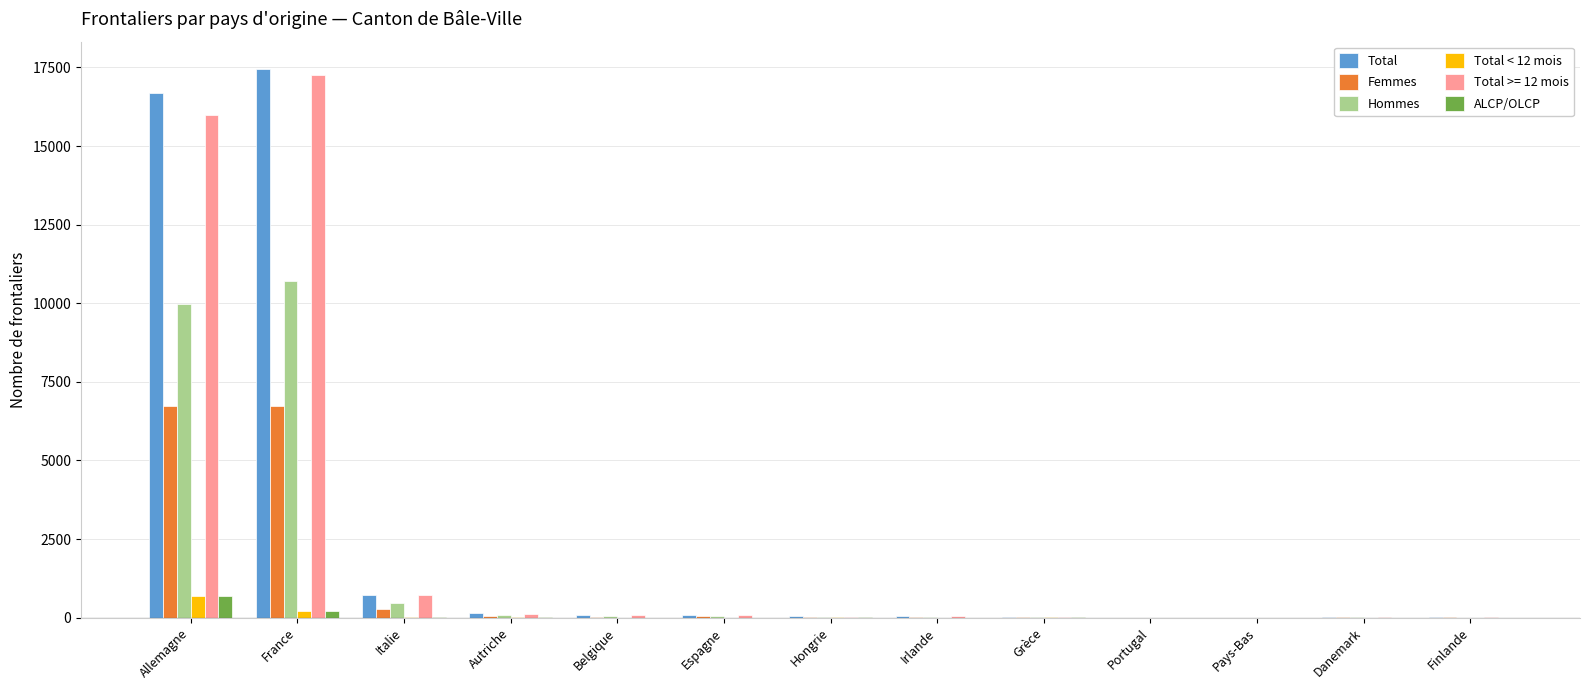

At which label does Total reach its peak?

France